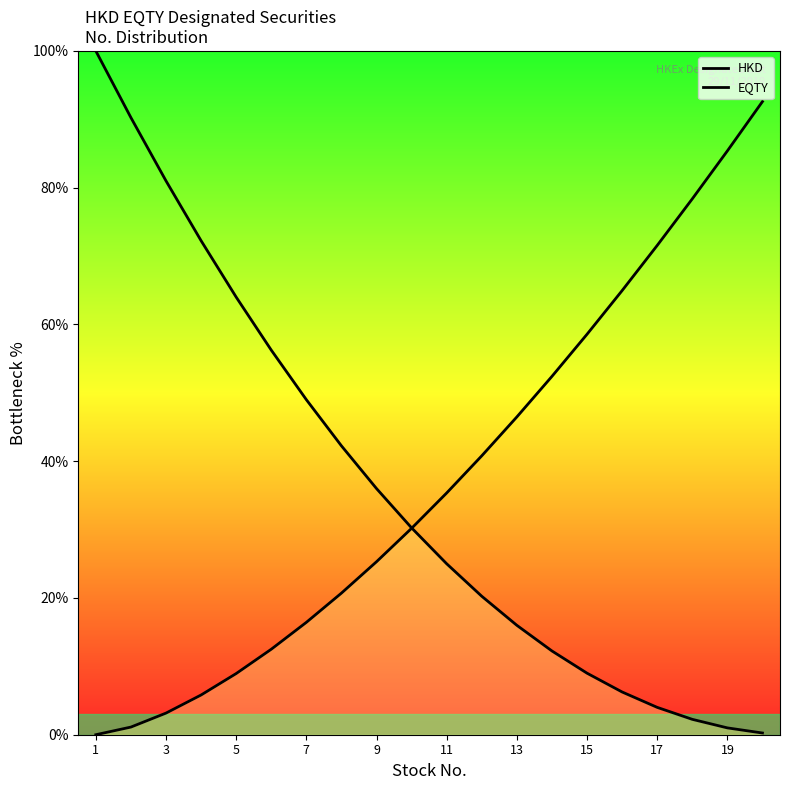

What is the difference between the second highest and minimum values in the HKD series?

90.0